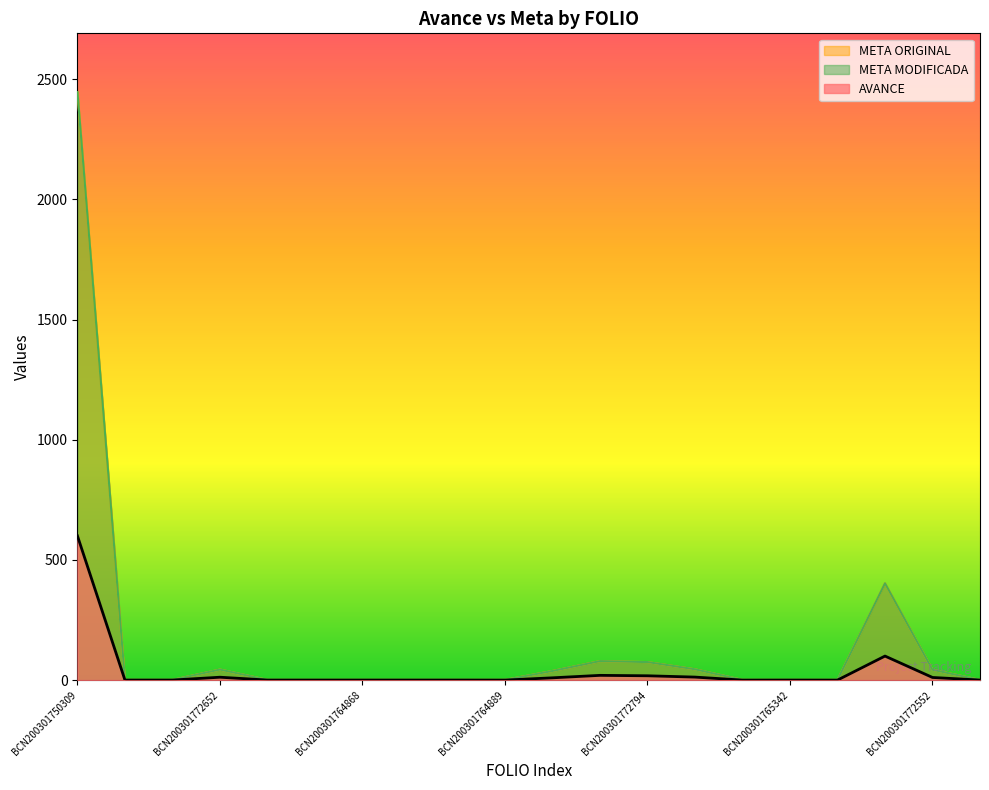

Count the number of data series in this chart.

3